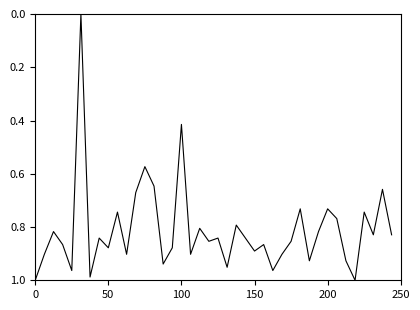

Does the chart have visible grid lines?

No